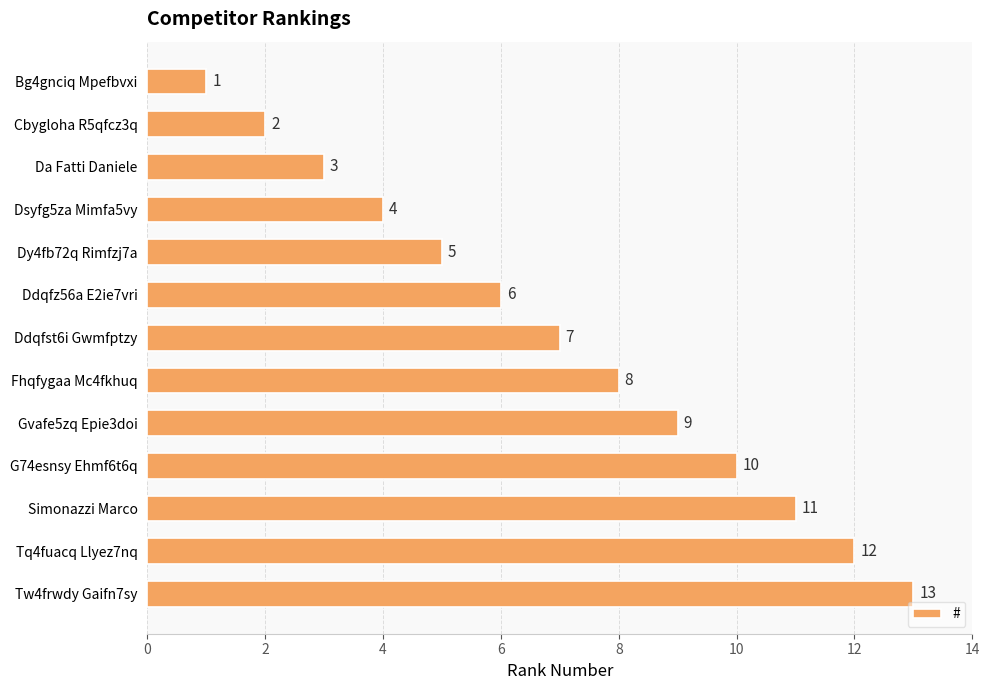

What is the difference between the second highest and minimum values?

11